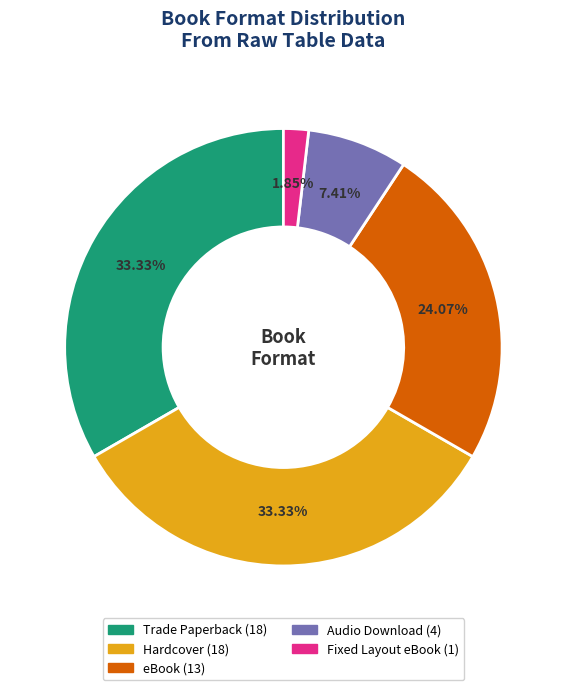

To the nearest percent, what percentage of the pie is Audio Download?

7%